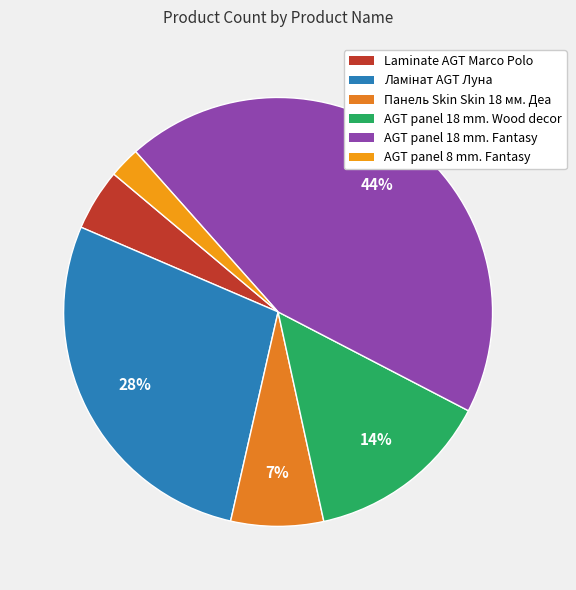

Is there a majority slice in this chart?

No